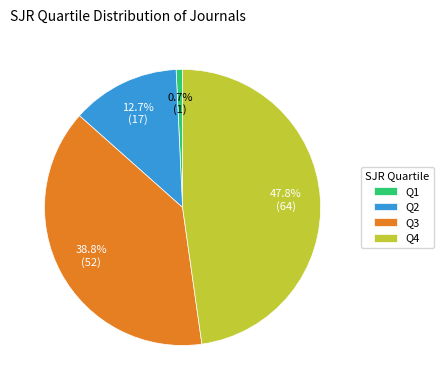

What percentage do Q1 and Q4 together represent?

48.5%